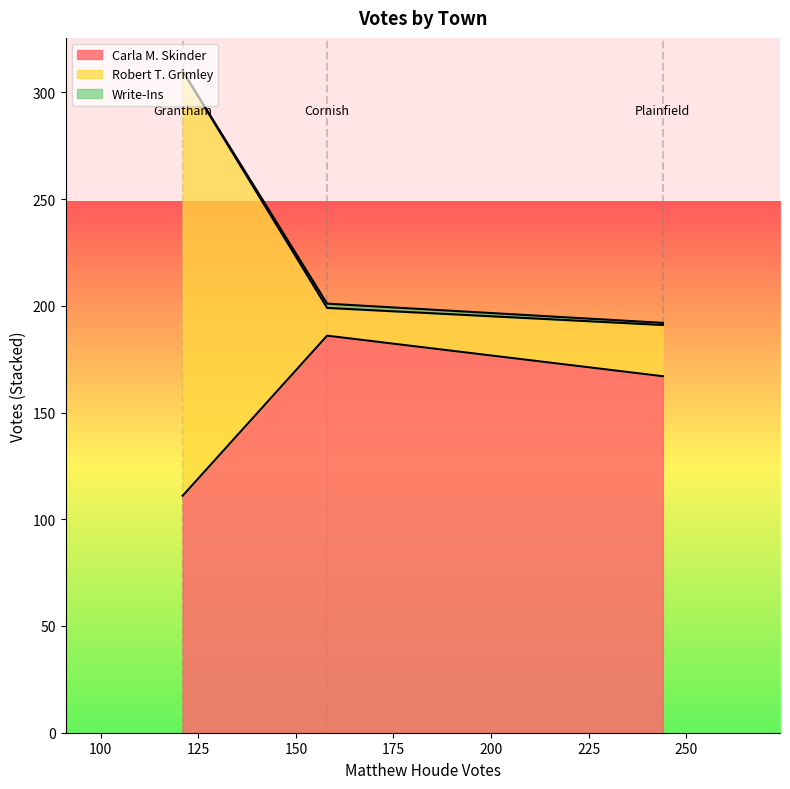

How many lines are shown in the chart?

3